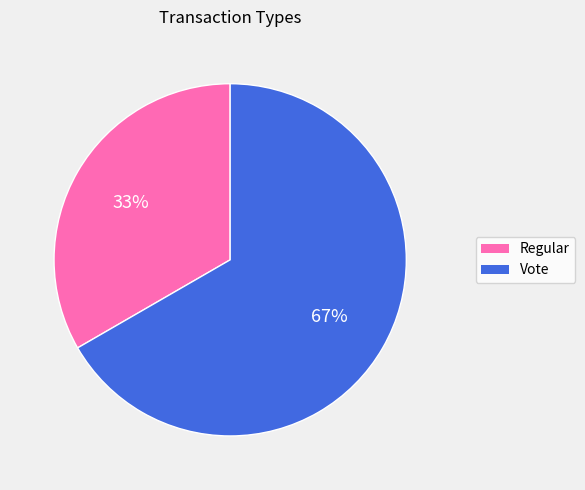

Count the number of slices in the pie.

2